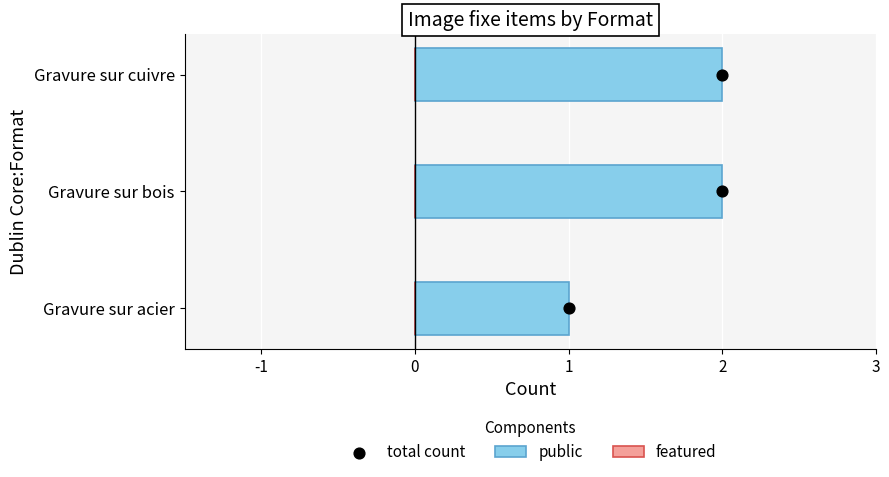

Which series reaches the maximum Y coordinate?

public